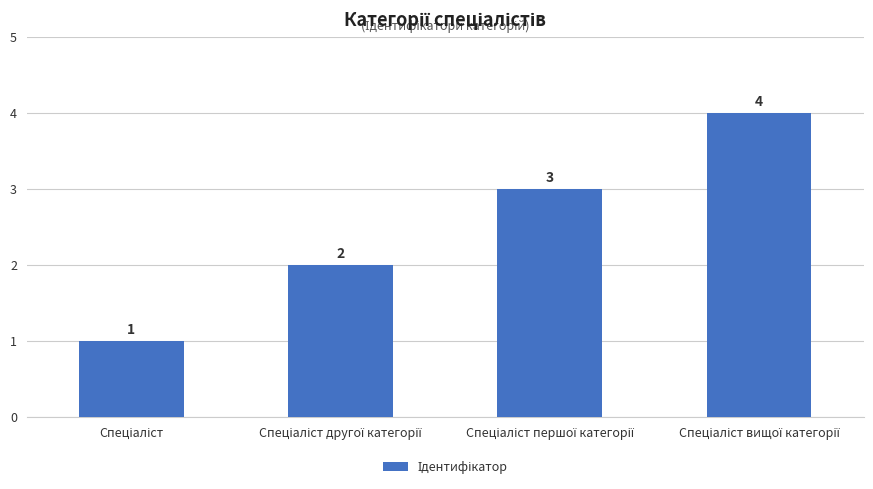

How many values are between 2 and 4?

3